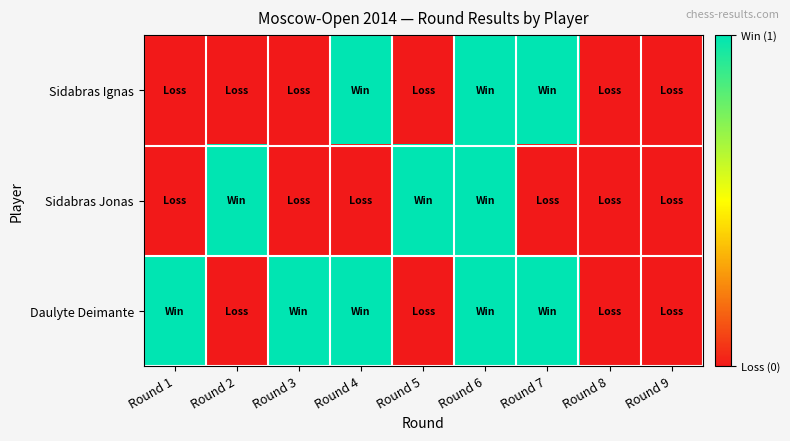

Reading left to right, list all the values displayed in this chart.

Sidabras Ignas: Round 1=0	Round 2=0	Round 3=0	Round 4=1	Round 5=0	Round 6=1	Round 7=1	Round 8=0	Round 9=0
Sidabras Jonas: Round 1=0	Round 2=1	Round 3=0	Round 4=0	Round 5=1	Round 6=1	Round 7=0	Round 8=0	Round 9=0
Daulyte Deimante: Round 1=1	Round 2=0	Round 3=1	Round 4=1	Round 5=0	Round 6=1	Round 7=1	Round 8=0	Round 9=0